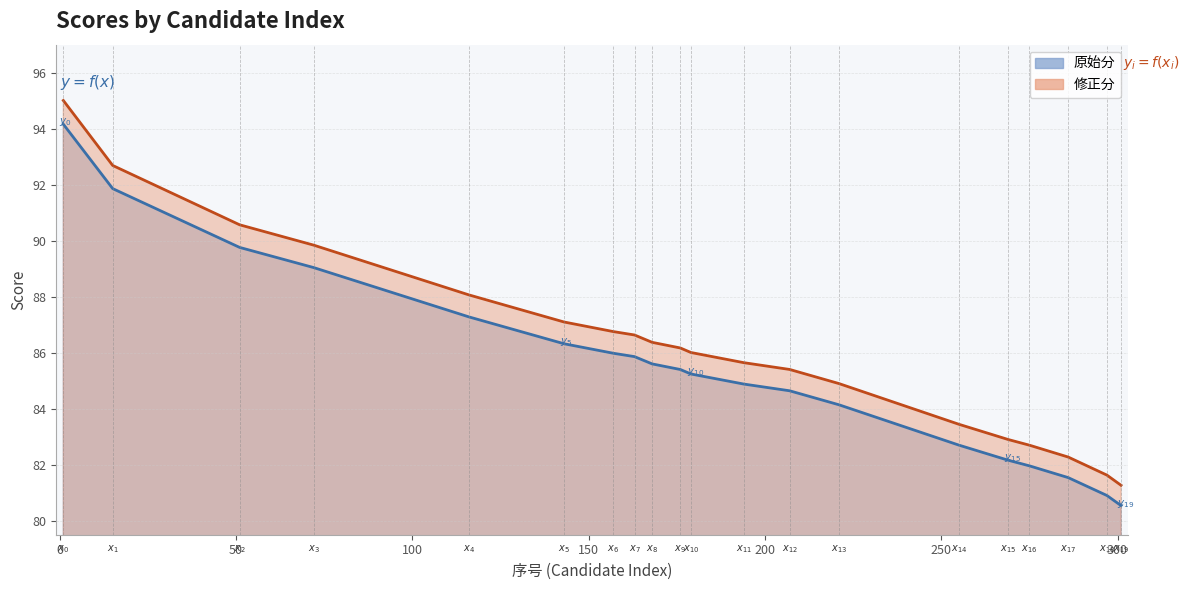

At 157, list the series in order from smallest to largest.

原始分, 修正分